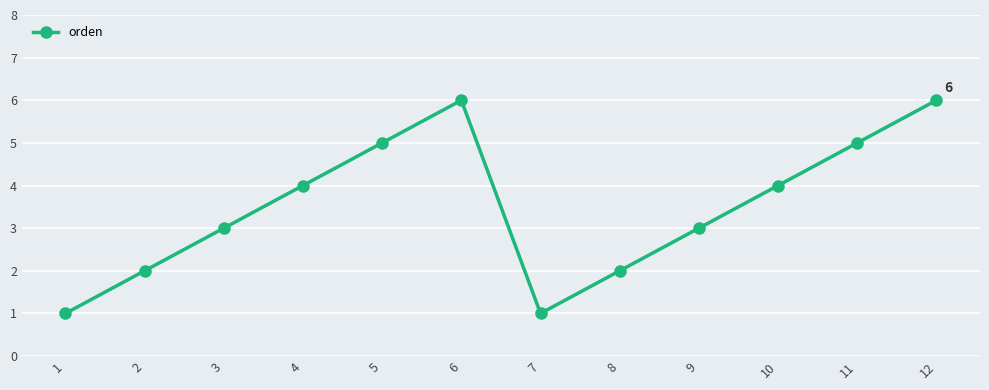

Reading right to left, list all the values displayed in this chart.

6	5	4	3	2	1	6	5	4	3	2	1